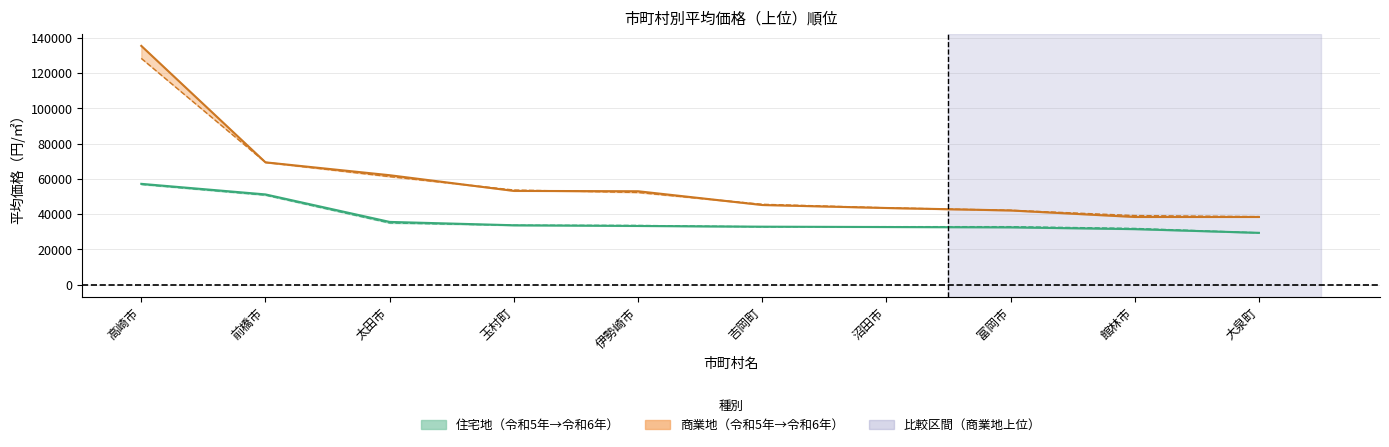

Which has a higher value, 吉岡町 or 太田市?

太田市